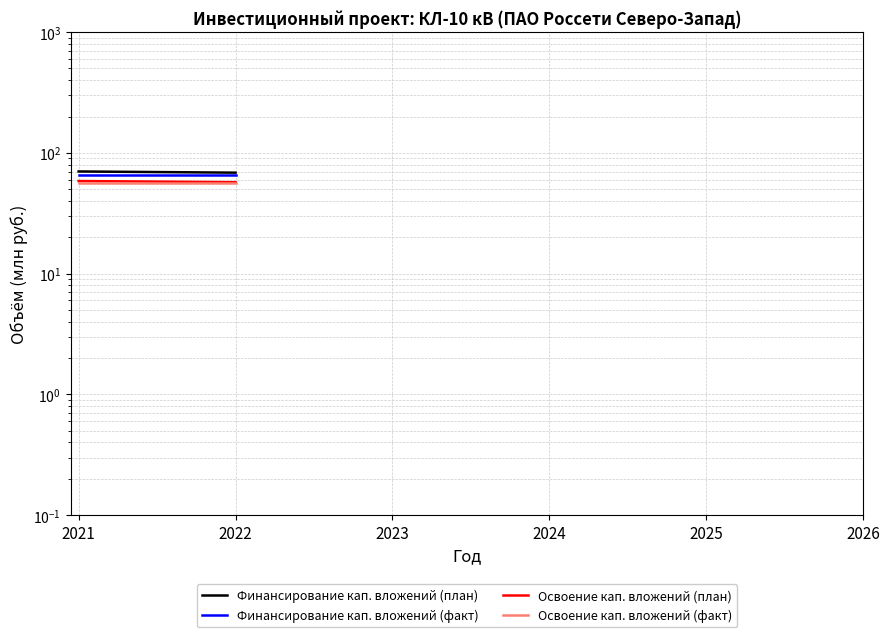

How many lines are shown in the chart?

4